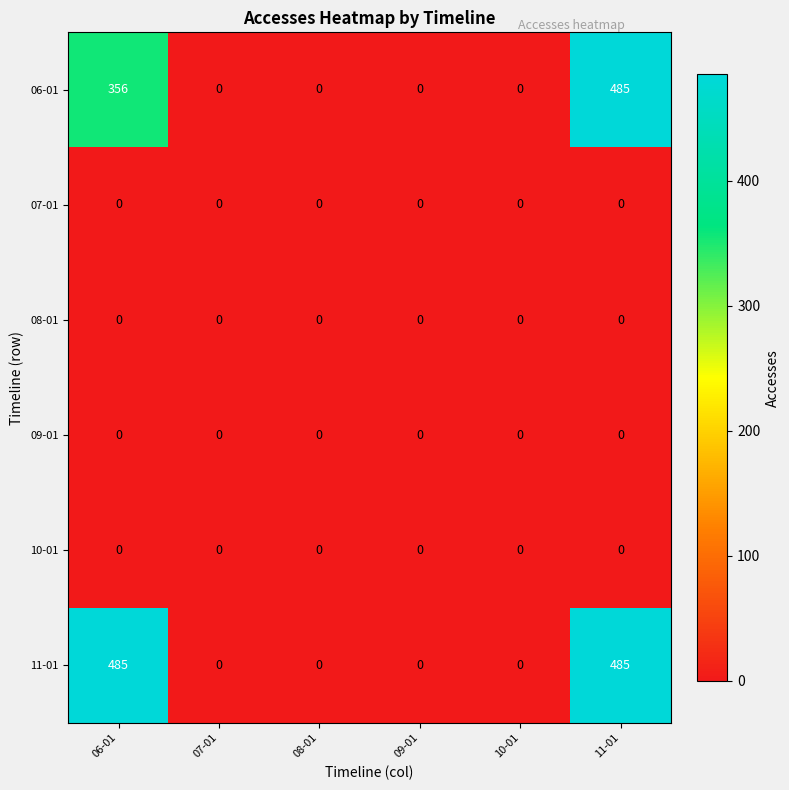

What is the average value of the 11-01 series?

162